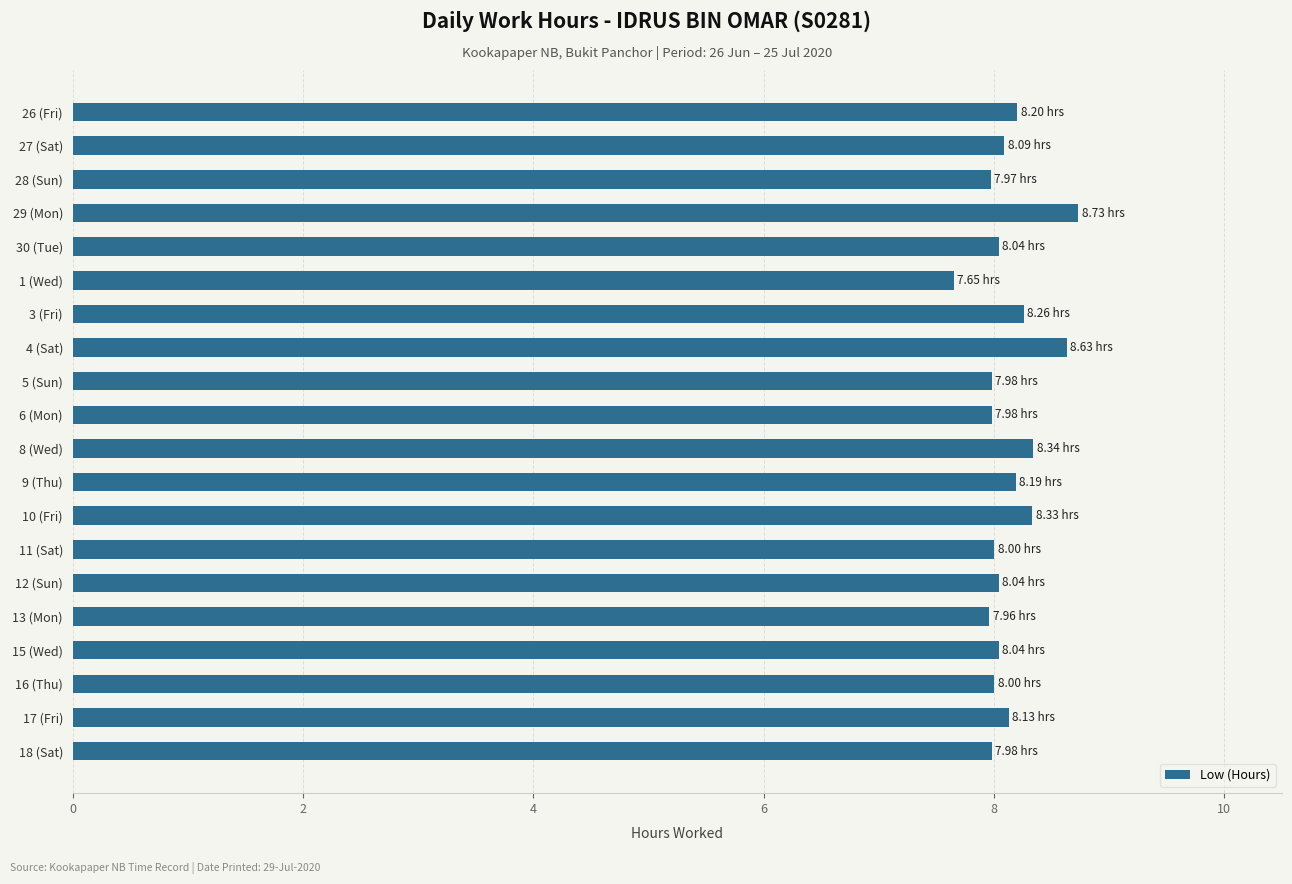

What is the difference between the maximum and minimum values?

1.1